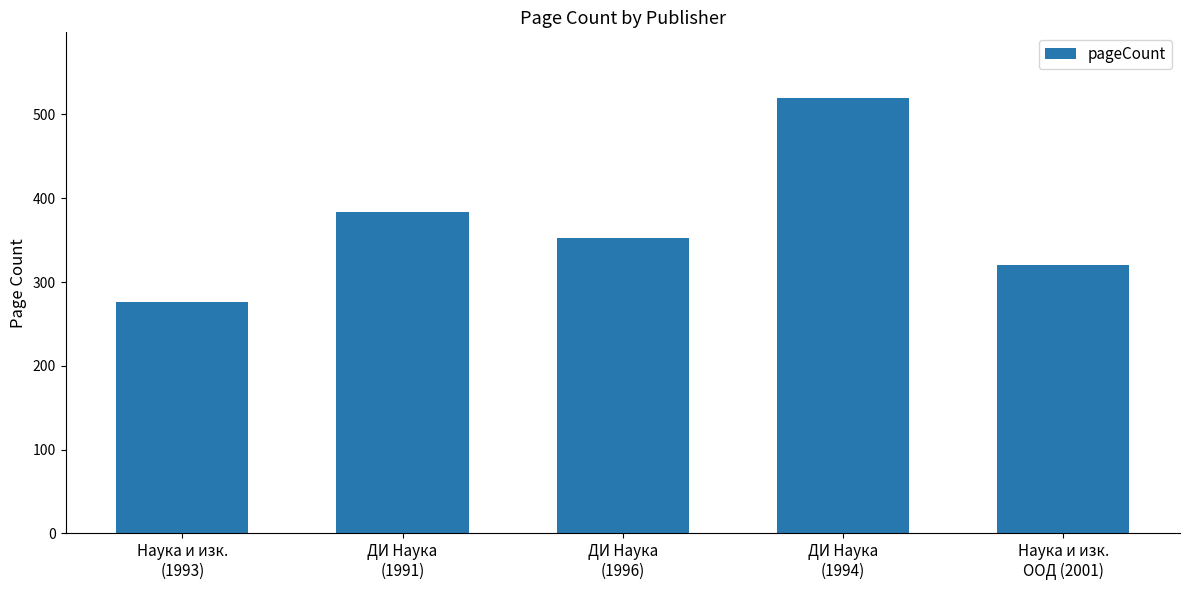

What is the difference between the maximum and minimum values?

244